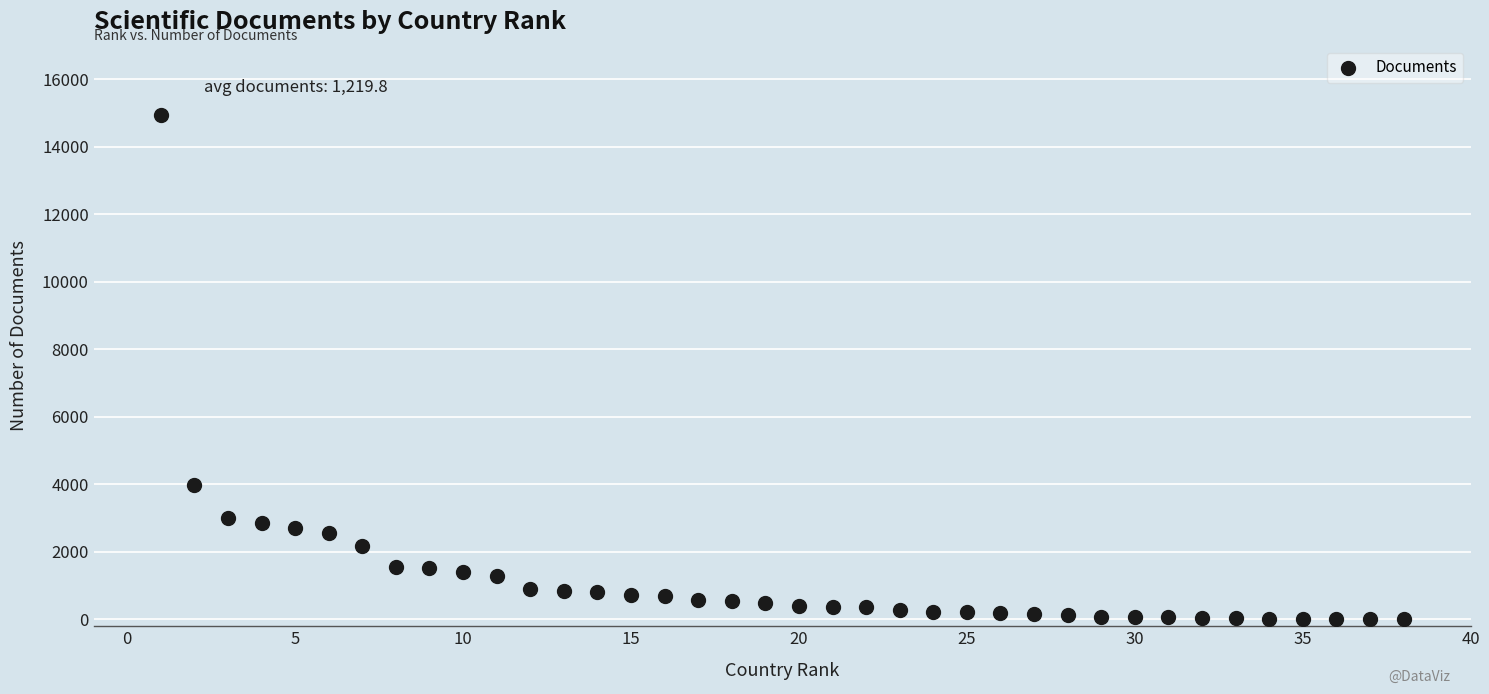

What Y value in the scatter plot is closest to 7479?

3976